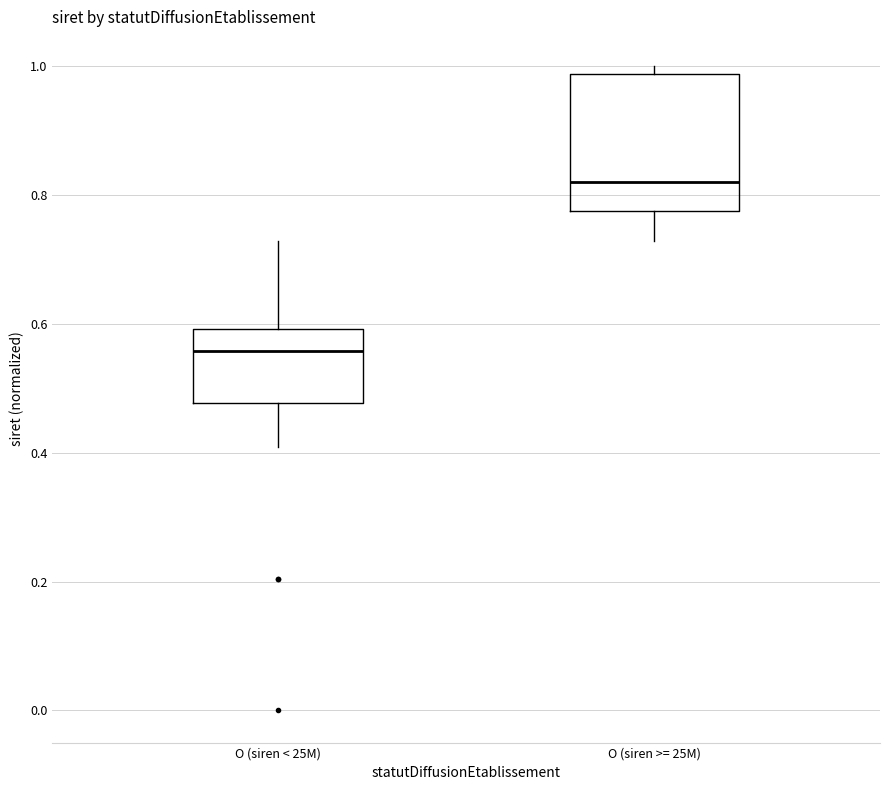

Which box has the highest median line?

O (siren >= 25M)